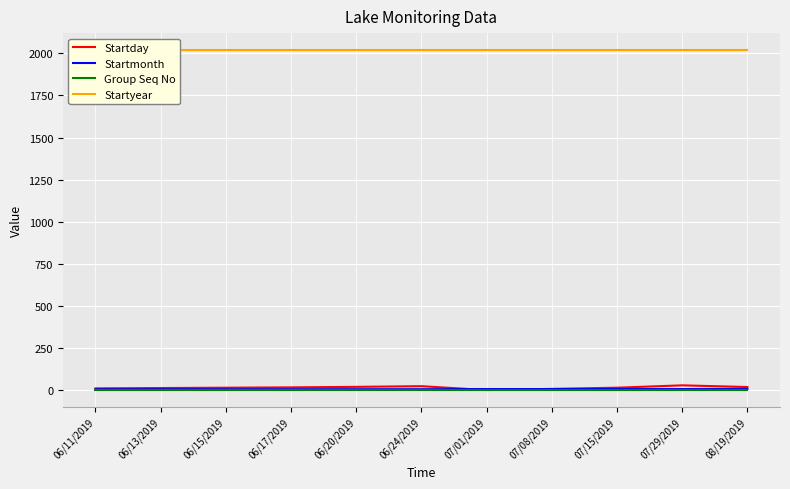

At which label does Startyear reach its minimum?

06/11/2019